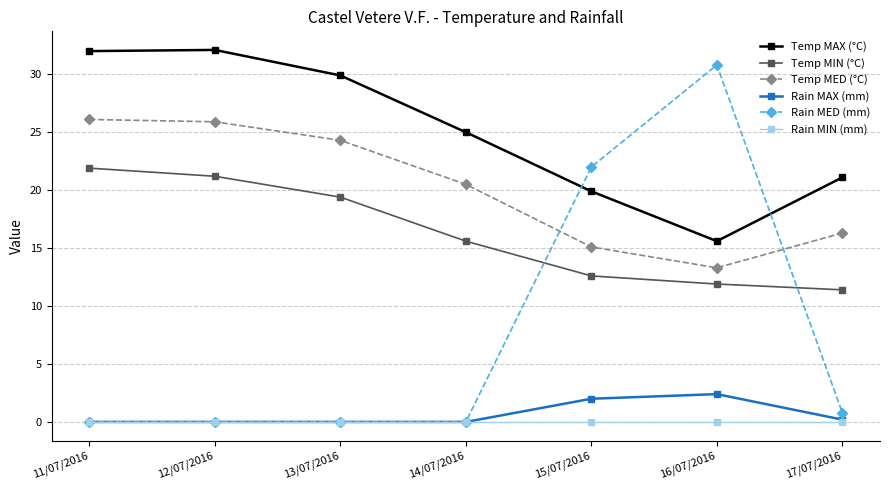

True or false: Temp MIN (°C) and Rain MIN (mm) intersect in this chart.

False